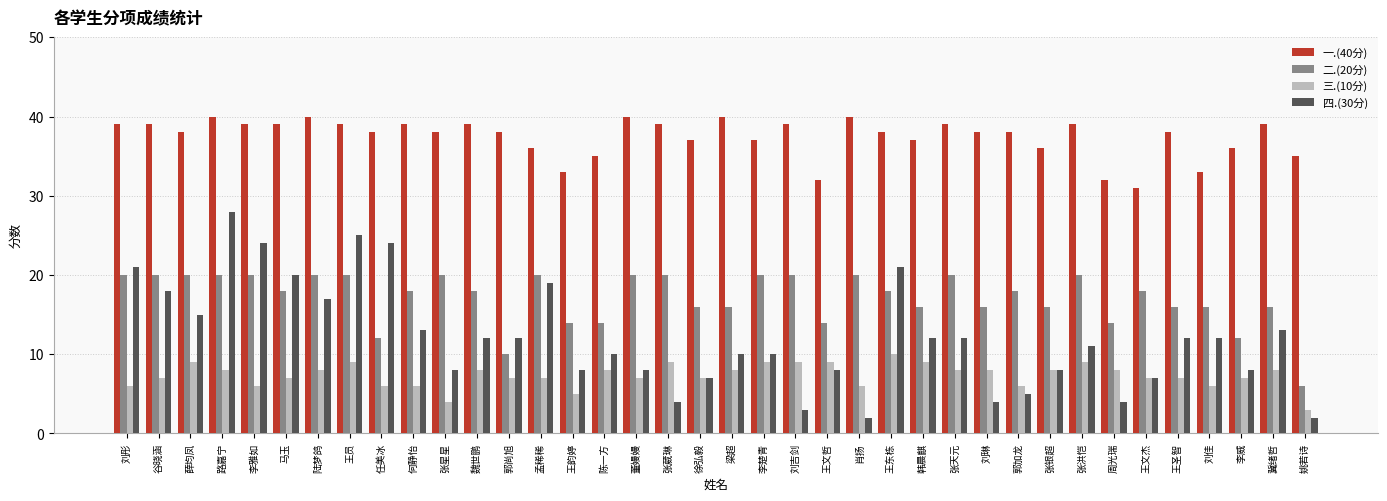

How many data points does each series have?

38